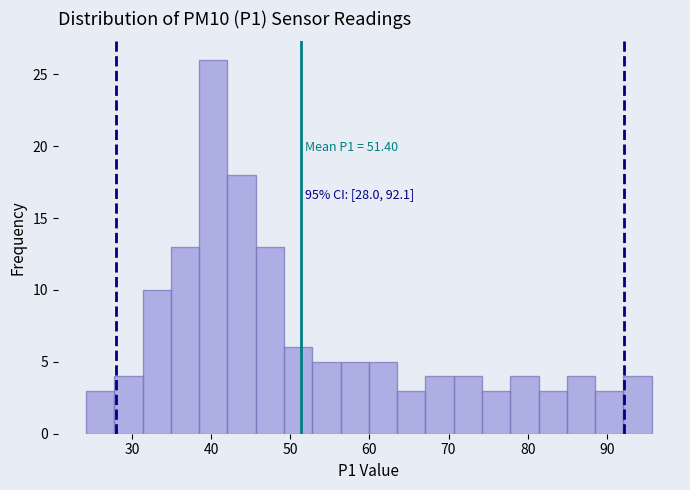

Around what value on the x-axis is the tallest bar? Give the approximate position of its centre, as read against the axis.

40